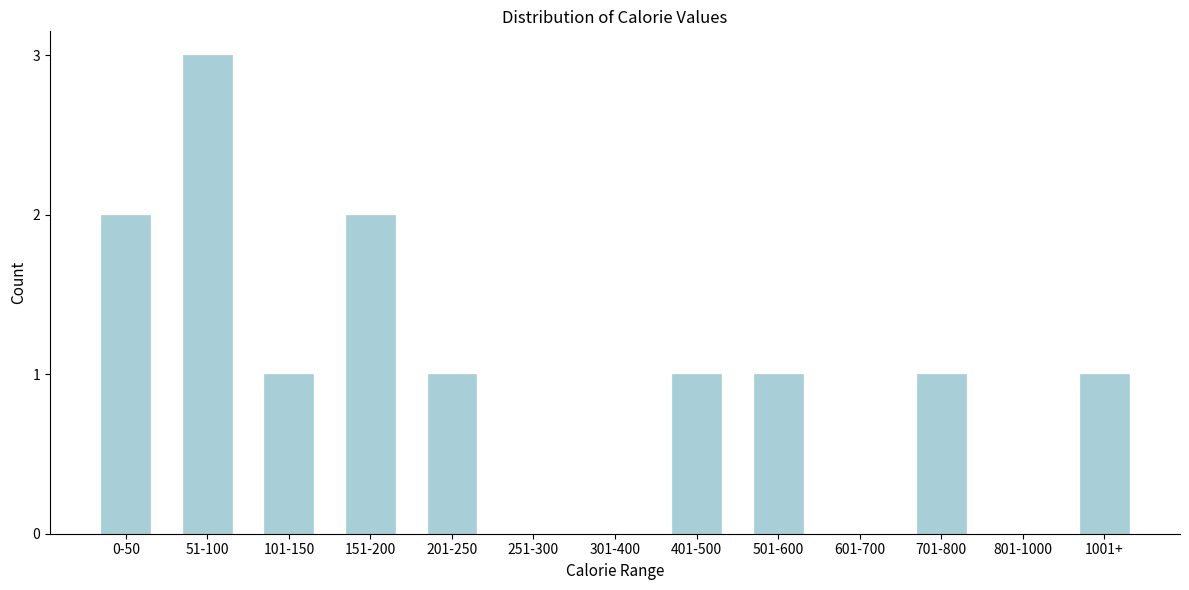

Reading left to right, transcribe all the data shown in this chart.

0-50=2	51-100=3	101-150=1	151-200=2	201-250=1	251-300=0	301-400=0	401-500=1	501-600=1	601-700=0	701-800=1	801-1000=0	1001+=1